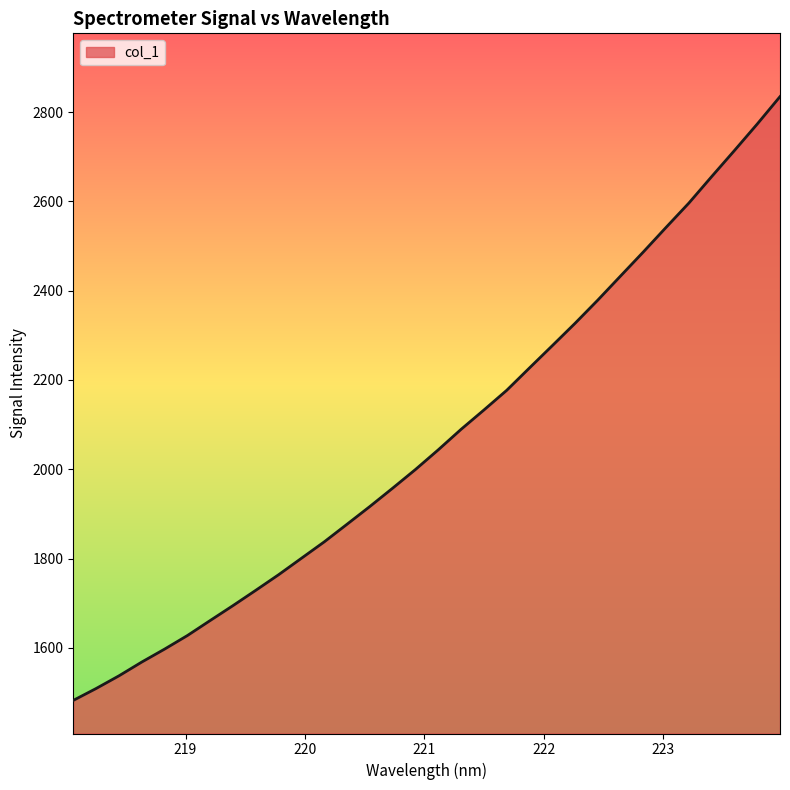

What is the greatest value displayed?

2834.5